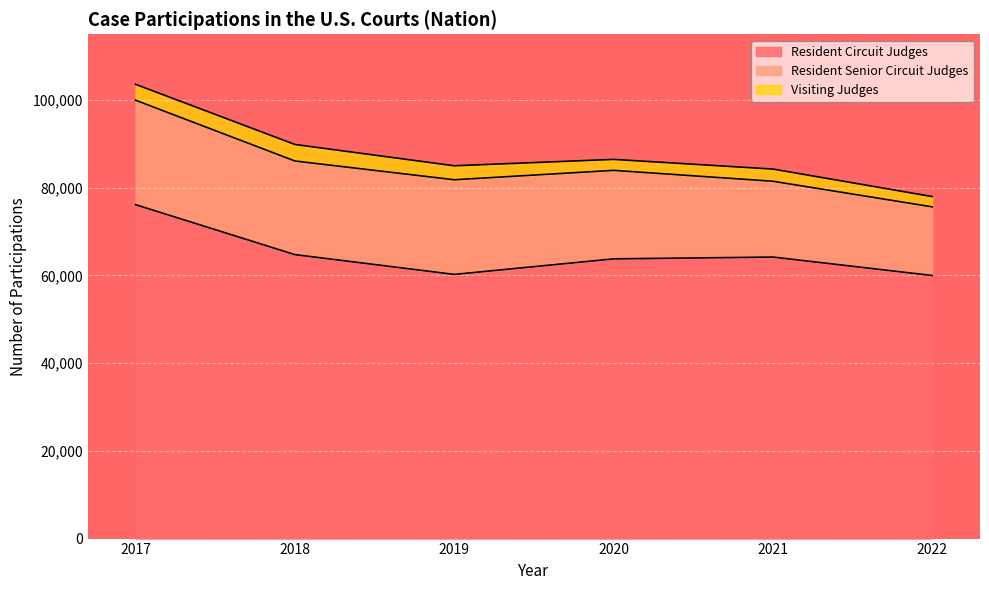

Rank the series at 2019 from highest to lowest value.

Resident Circuit Judges, Resident Senior Circuit Judges, Visiting Judges